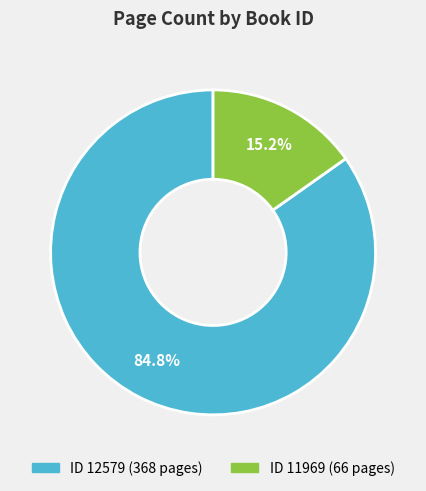

Is there a majority slice in this chart?

Yes